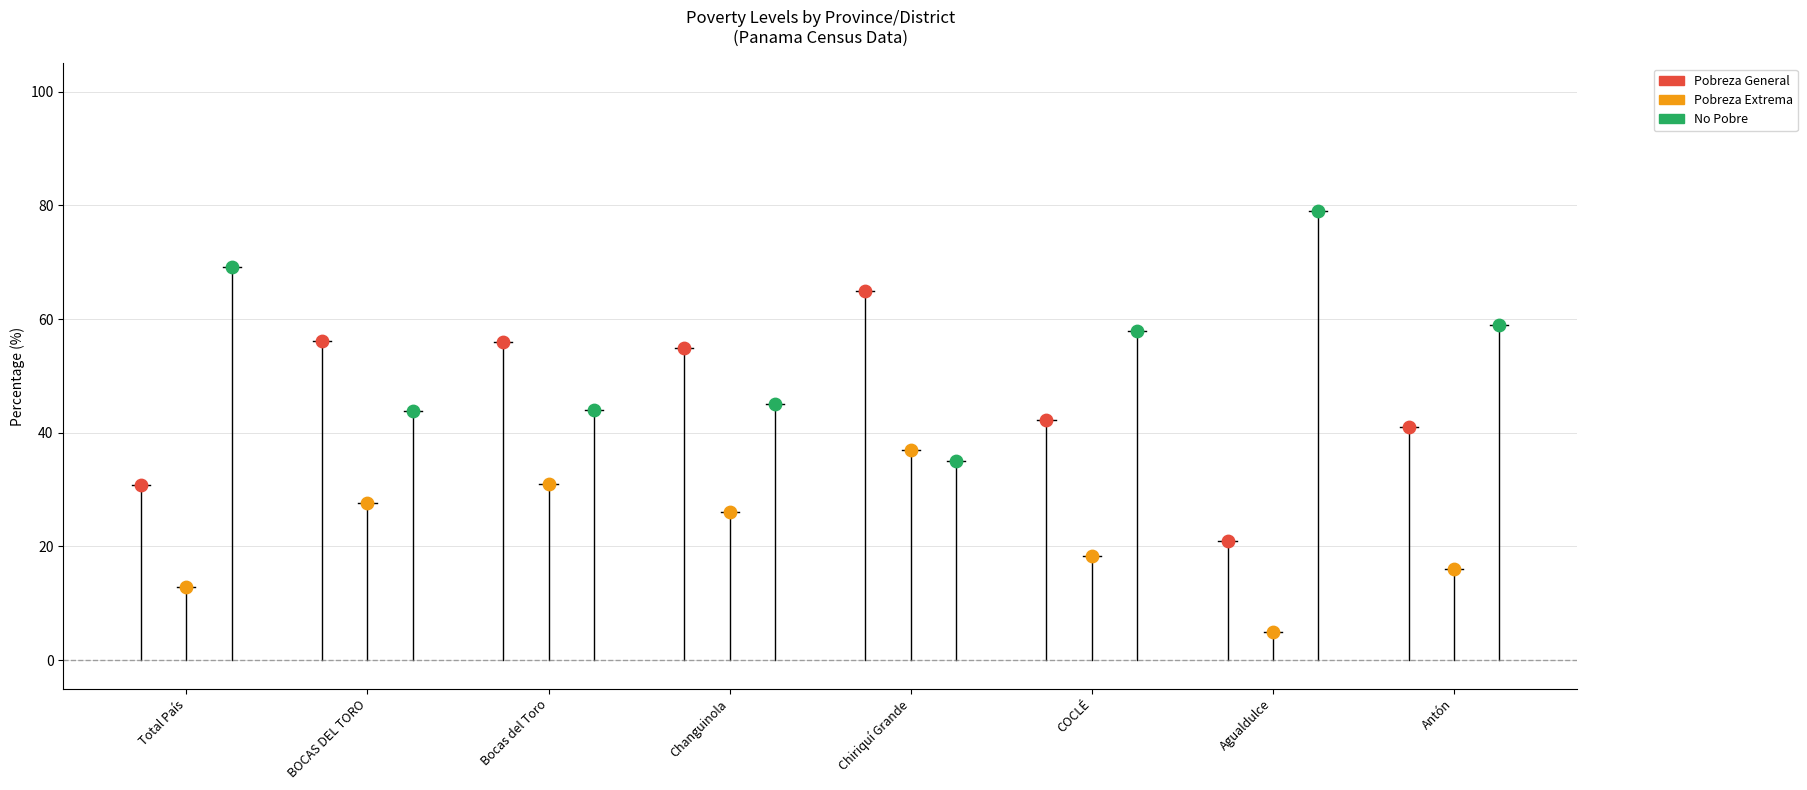

Which series reaches the maximum Y coordinate?

No Pobre